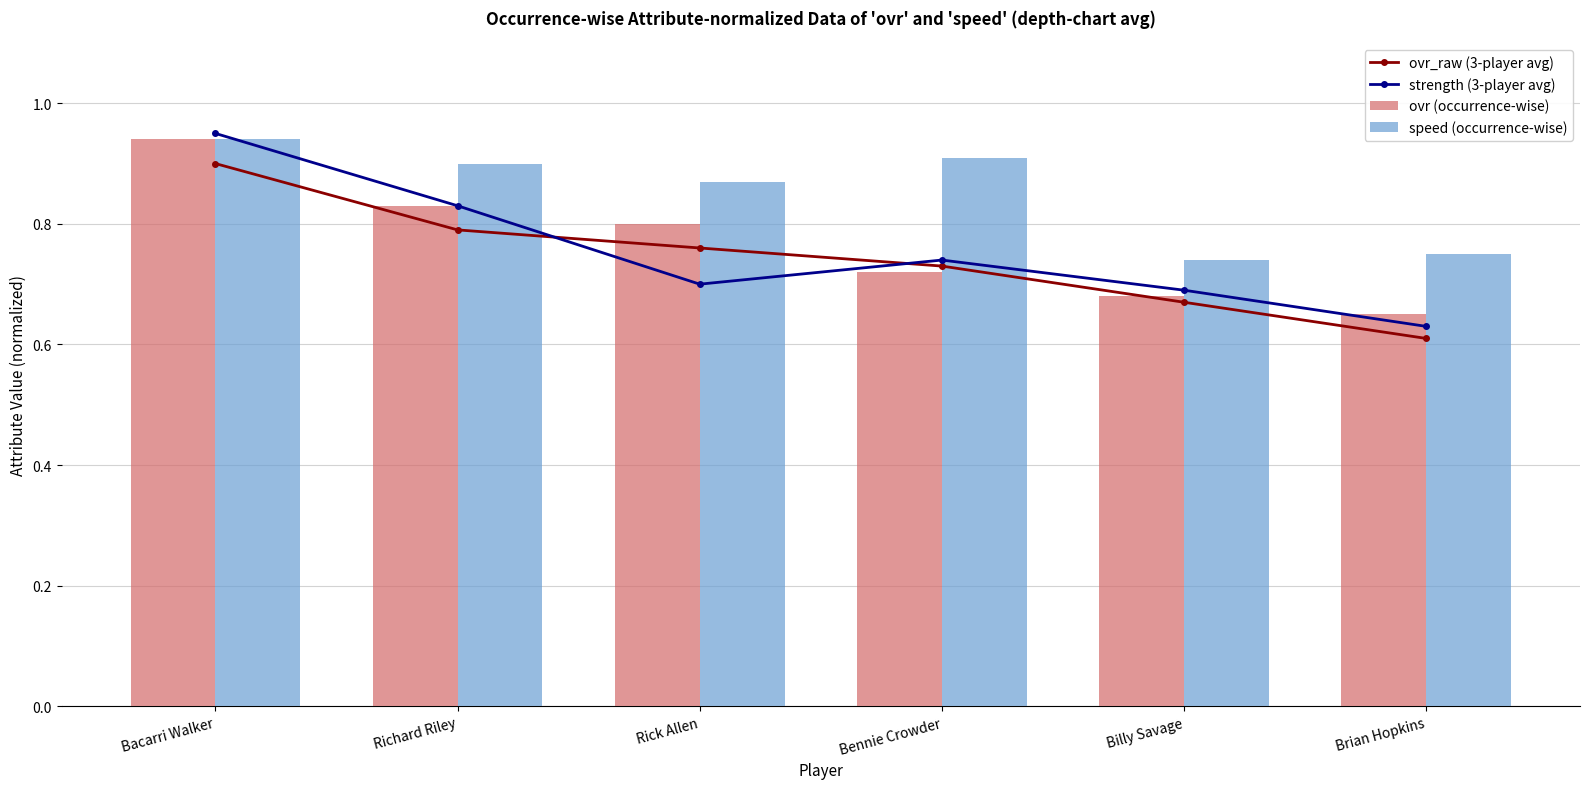

What are all the series names shown in the legend?

ovr_raw (3-player avg), strength (3-player avg), ovr (occurrence-wise), speed (occurrence-wise)